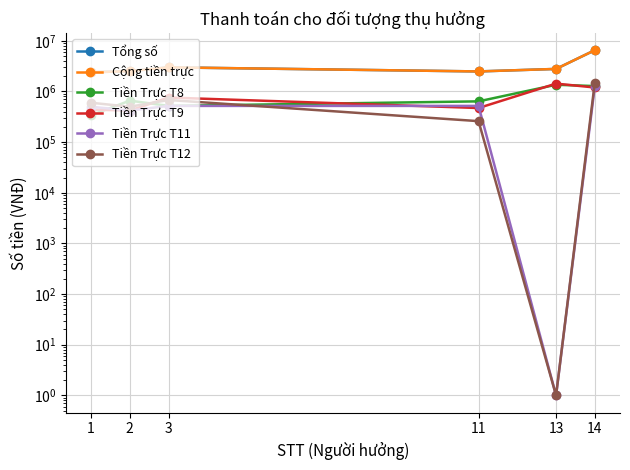

How many data points does each series have?

6